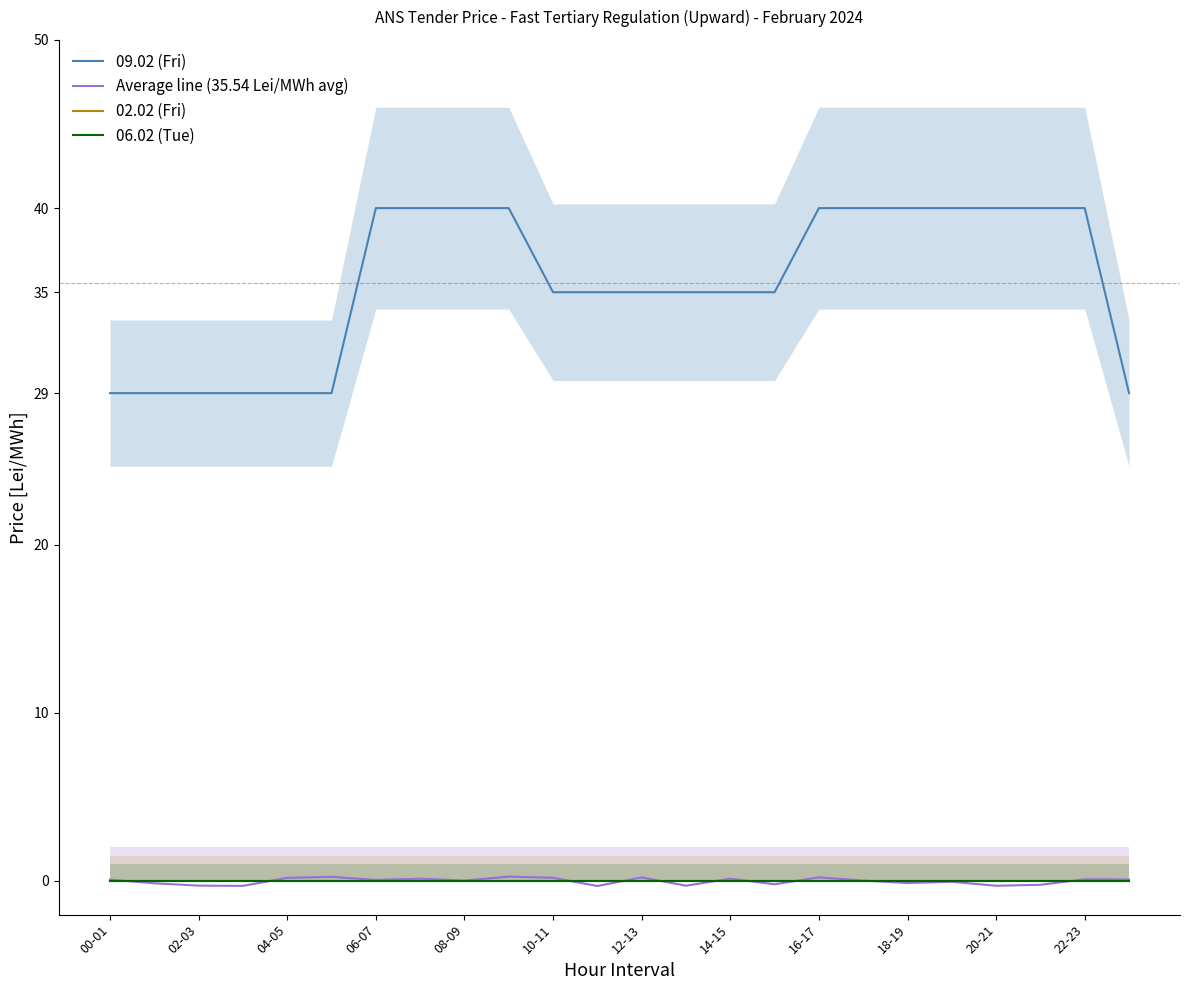

Is this an area chart (filled region under the line)?

No